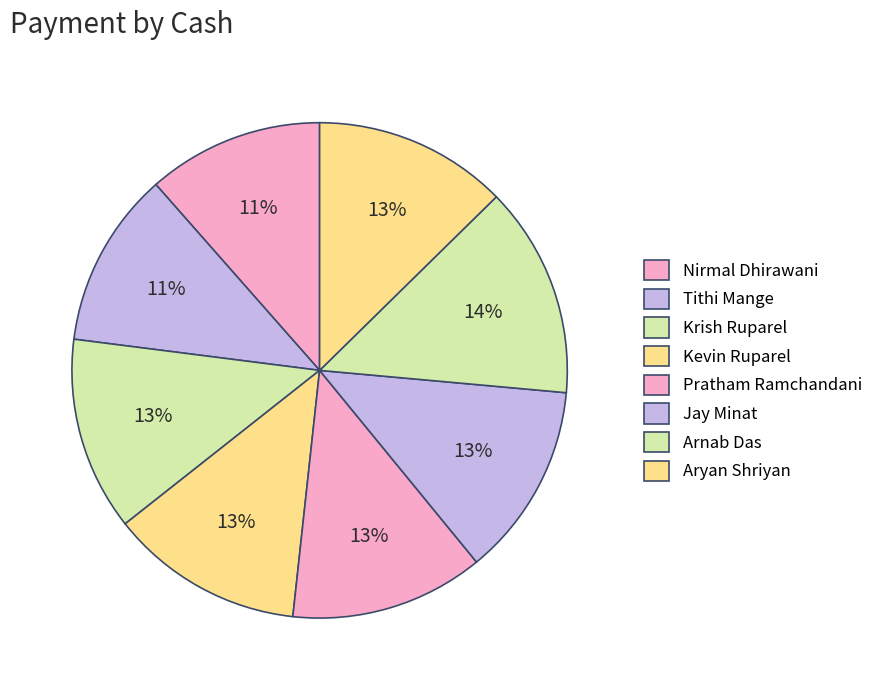

How many slices are in this pie chart?

8